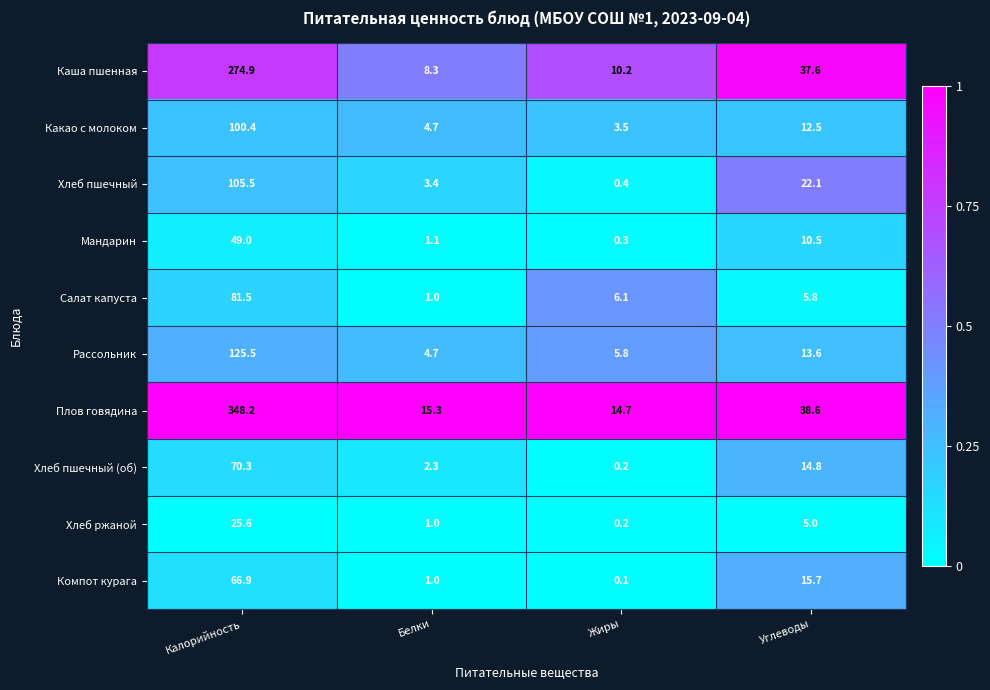

How many categories are shown in the chart?

4